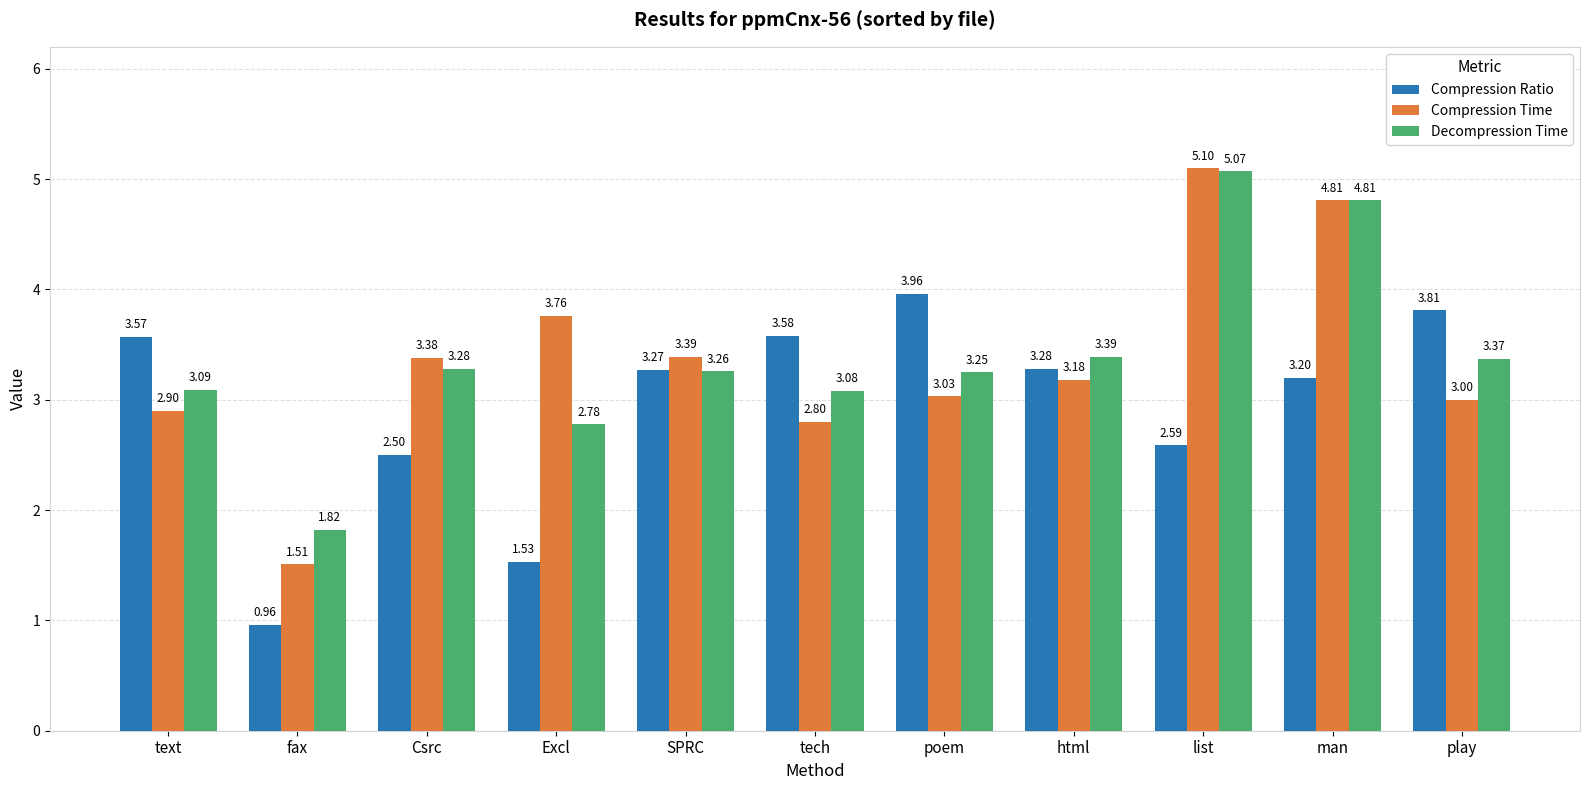

What is the label of the 11th bar from the right?

text